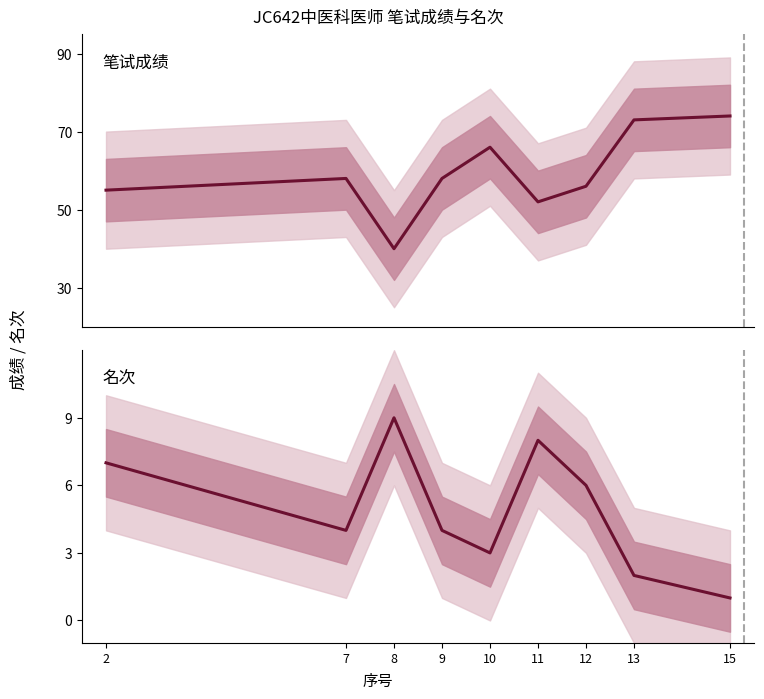

What is the approximate value of 名次 at 15?

1